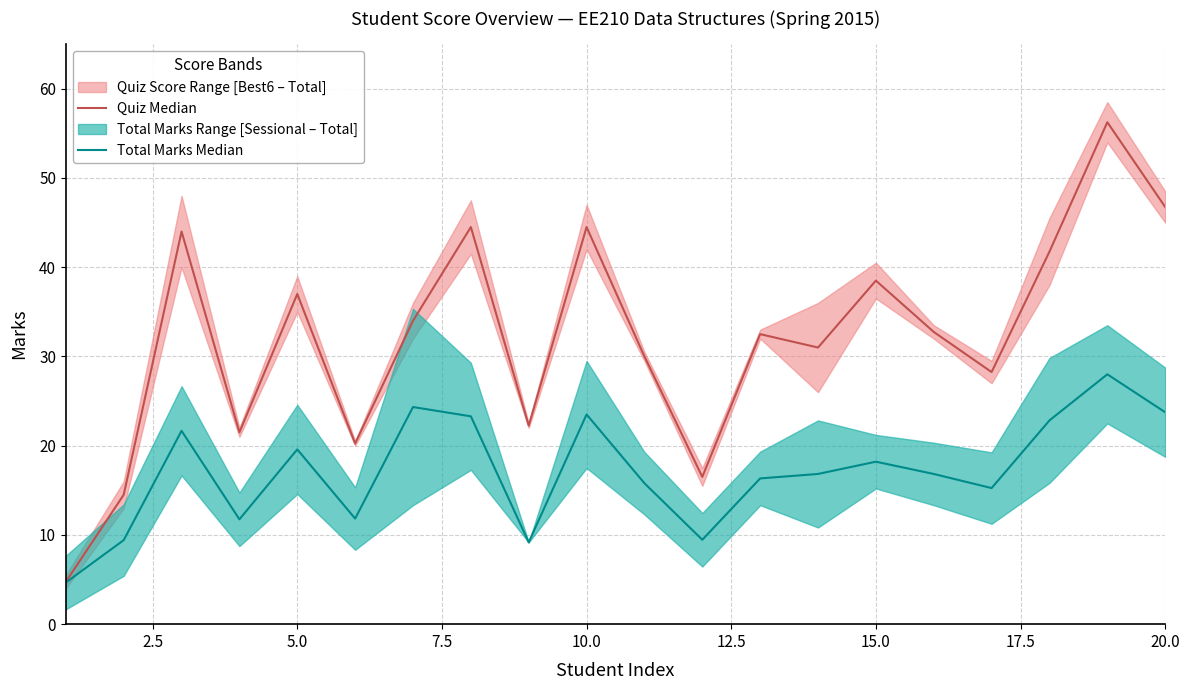

What is the smallest value displayed?

4.7